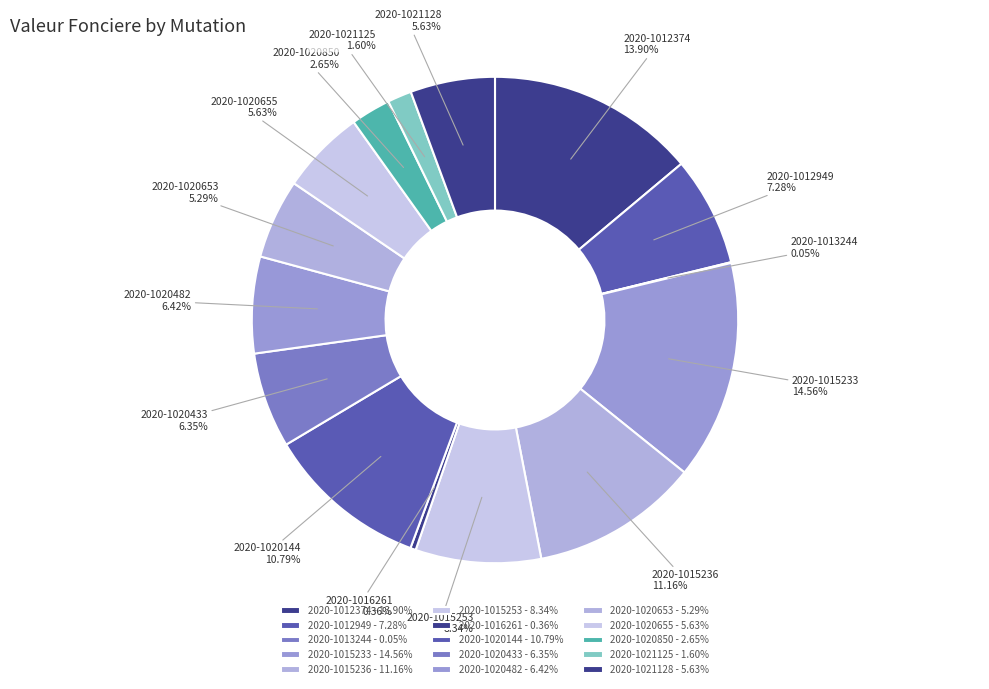

Rank the categories by value from lowest to highest.

2020-1013244, 2020-1016261, 2020-1021125, 2020-1020850, 2020-1020653, 2020-1020655, 2020-1021128, 2020-1020433, 2020-1020482, 2020-1012949, 2020-1015253, 2020-1020144, 2020-1015236, 2020-1012374, 2020-1015233